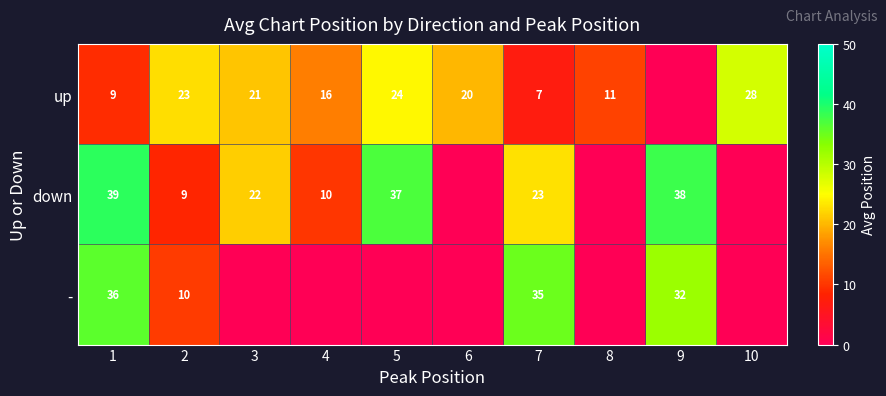

What is the total value across all series at 3?

42.5